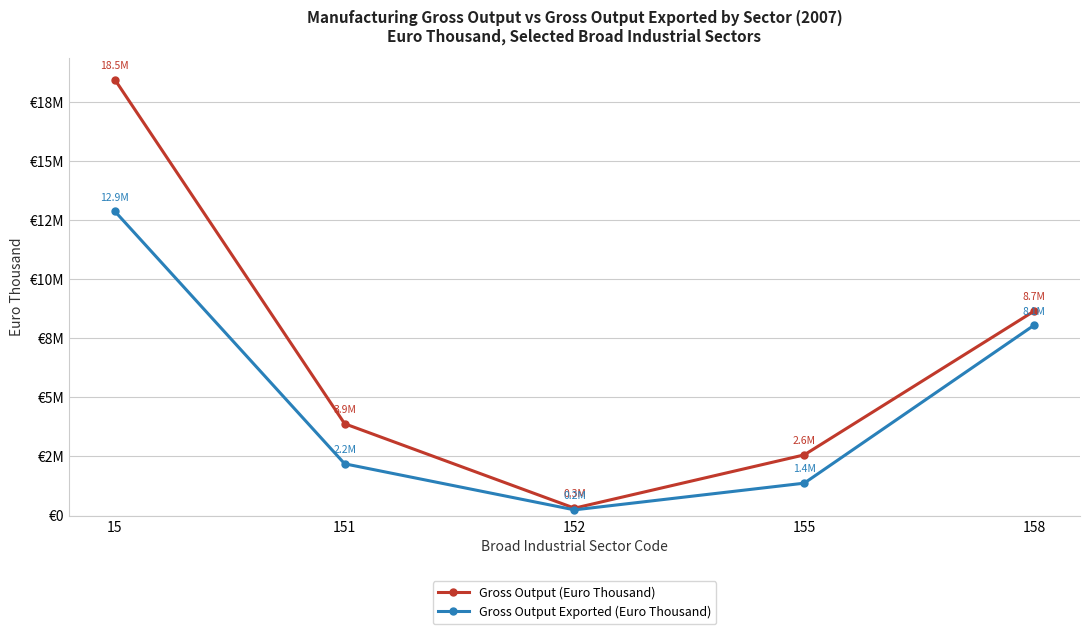

Does the chart have visible grid lines?

Yes